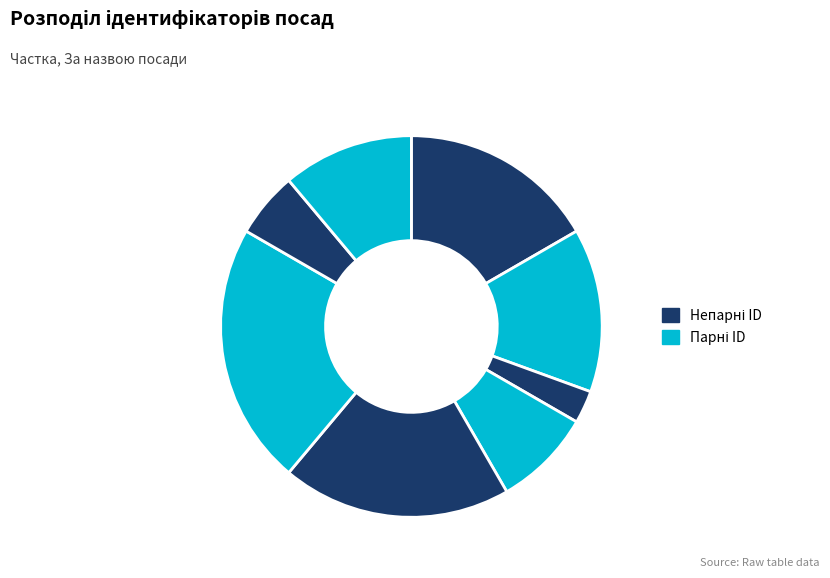

How many segments does this pie chart have?

8